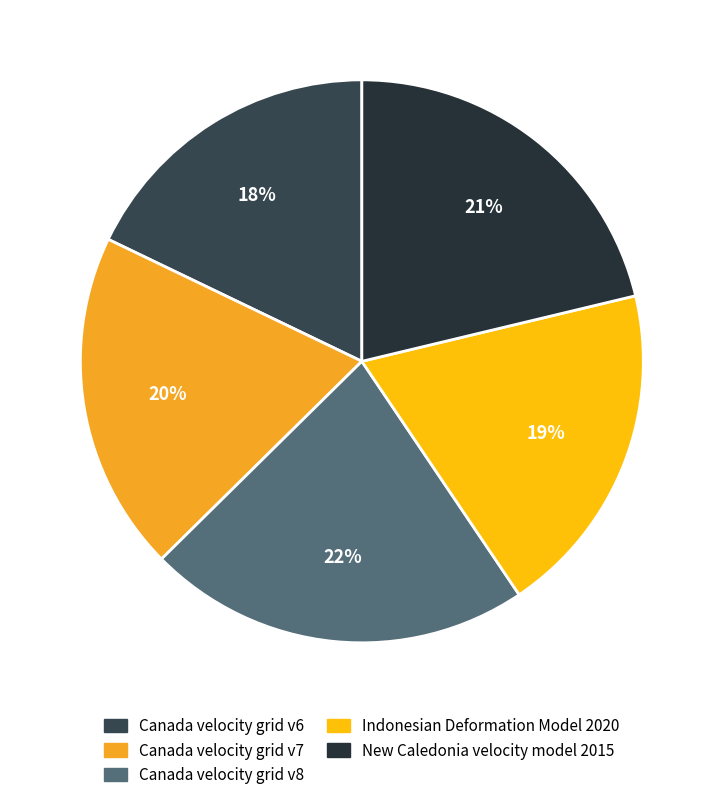

To the nearest percent, what percentage of the pie is Indonesian Deformation Model 2020?

19%